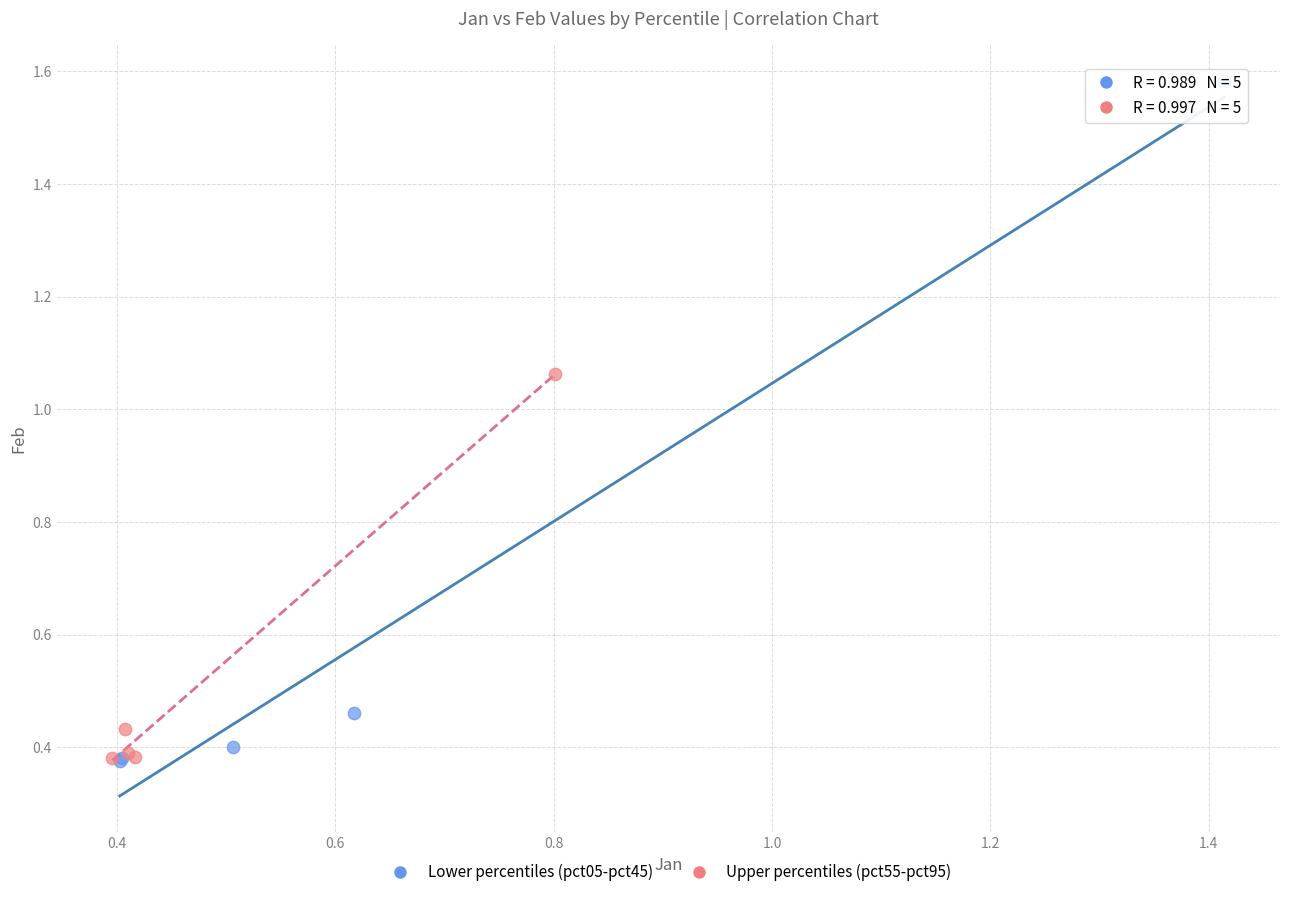

Which series reaches the maximum Y coordinate?

Lower percentiles (pct05-pct45)